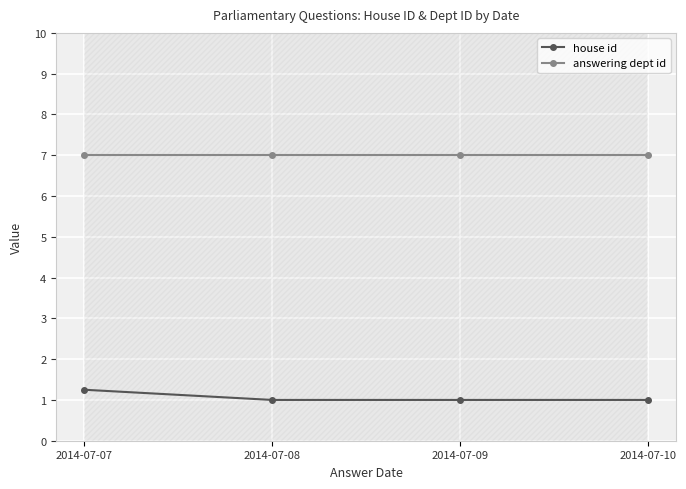

List the labels in order of answering dept id value, largest first.

2014-07-07, 2014-07-08, 2014-07-09, 2014-07-10